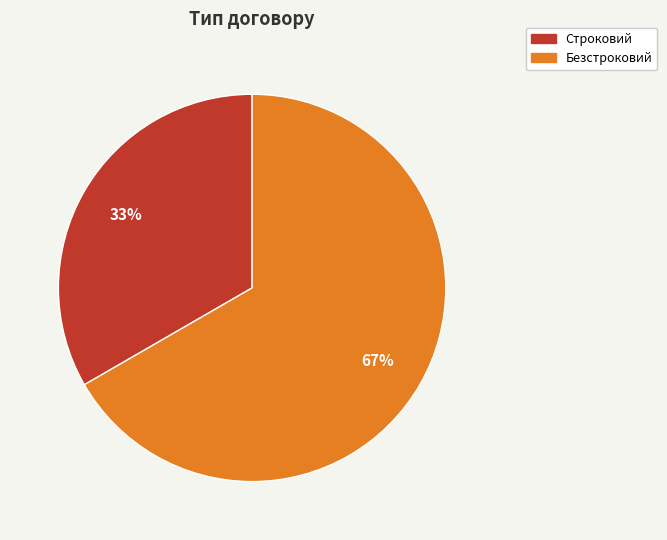

Is the sum of Строковий and Безстроковий greater than half?

Yes